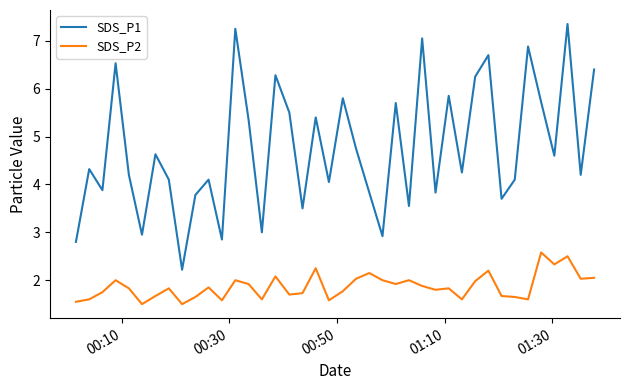

What is the average value of the SDS_P1 series?

4.8